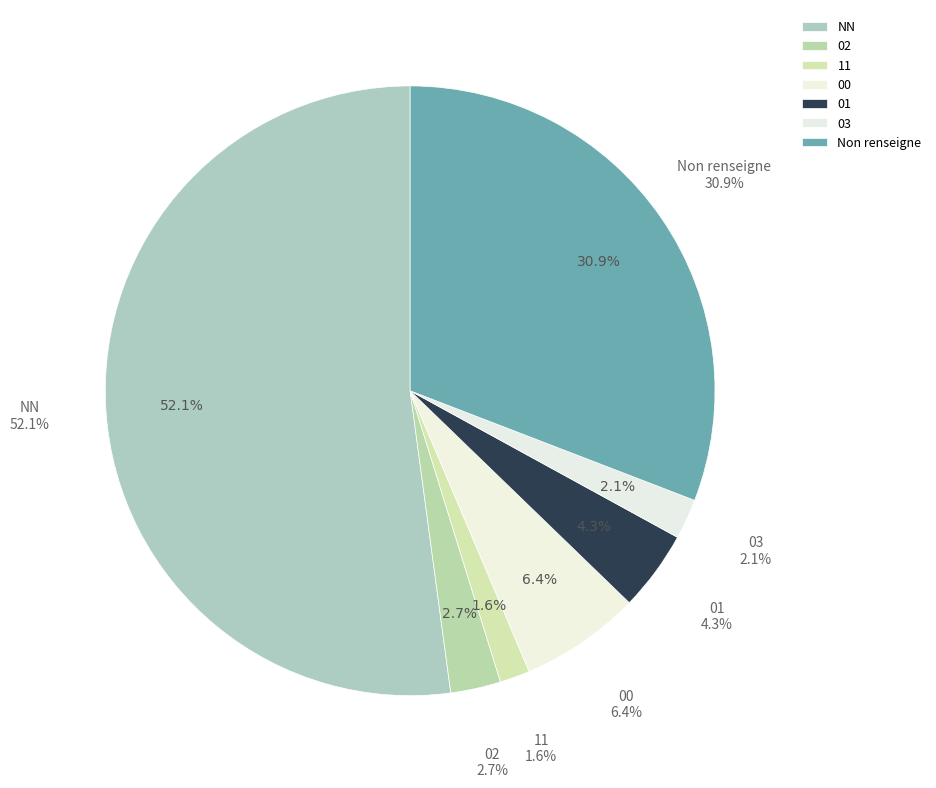

Approximately how many times larger is the value at 02 compared to ?

0.1